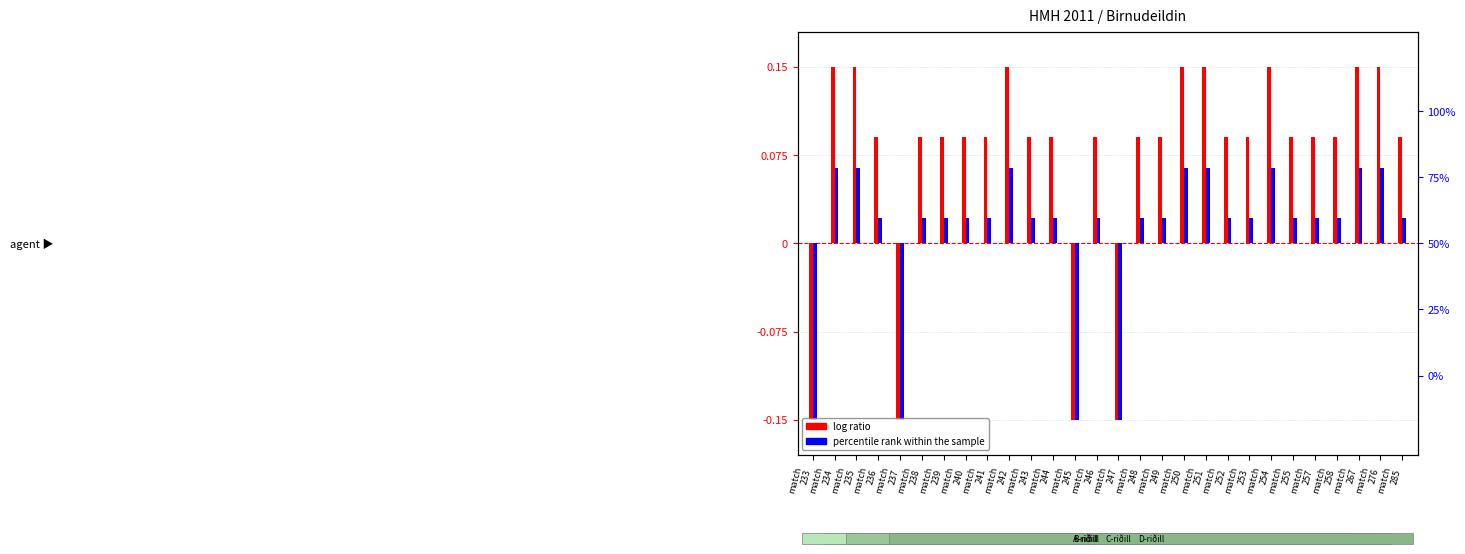

Reading left to right, list all the values displayed in this chart.

log ratio: match
233=-0.1	match
234=0.1	match
235=0.1	match
236=0.1	match
237=-0.1	match
238=0.1	match
239=0.1	match
240=0.1	match
241=0.1	match
242=0.1	match
243=0.1	match
244=0.1	match
245=-0.1	match
246=0.1	match
247=-0.1	match
248=0.1	match
249=0.1	match
250=0.1	match
251=0.1	match
252=0.1	match
253=0.1	match
254=0.1	match
255=0.1	match
257=0.1	match
258=0.1	match
267=0.1	match
276=0.1	match
285=0.1
percentile rank within the sample: match
233=-0.1	match
234=0.1	match
235=0.1	match
236=0.0	match
237=-0.1	match
238=0.0	match
239=0.0	match
240=0.0	match
241=0.0	match
242=0.1	match
243=0.0	match
244=0.0	match
245=-0.1	match
246=0.0	match
247=-0.1	match
248=0.0	match
249=0.0	match
250=0.1	match
251=0.1	match
252=0.0	match
253=0.0	match
254=0.1	match
255=0.0	match
257=0.0	match
258=0.0	match
267=0.1	match
276=0.1	match
285=0.0